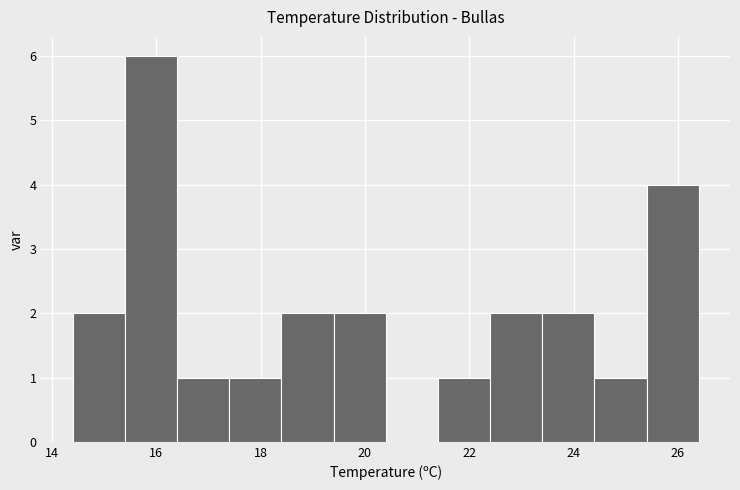

Over which range of the x-axis is the bar tallest?

15.4 to 16.4